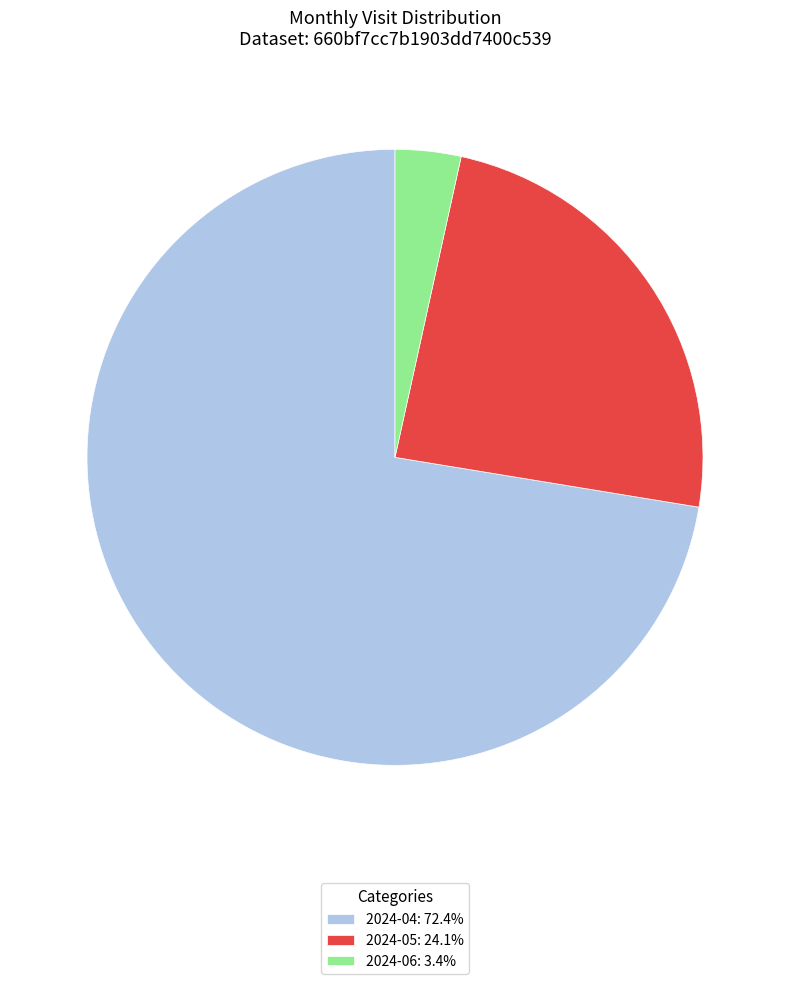

Does any single category account for the majority?

Yes